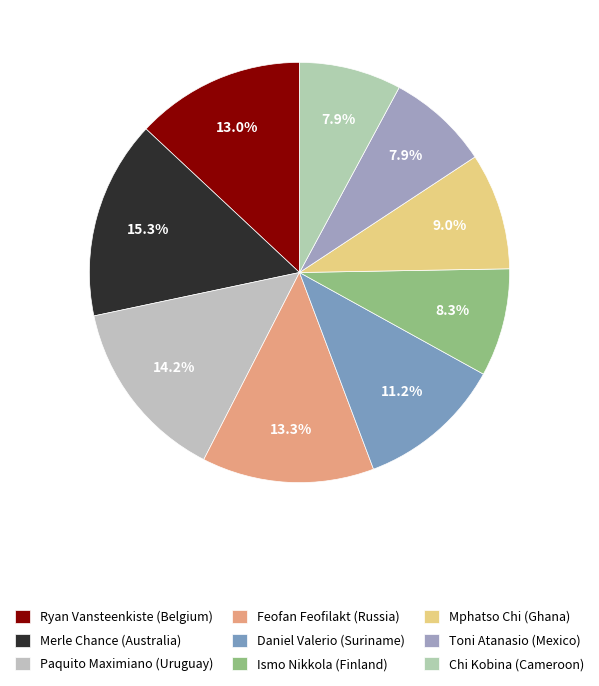

Does Feofan Feofilakt (Russia) account for over 50% of the chart?

No